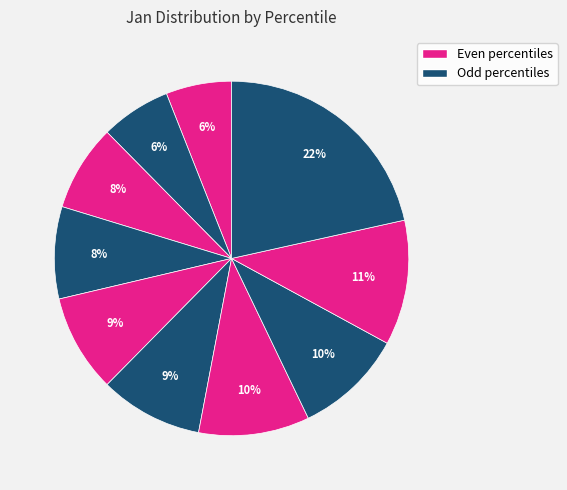

How many slices are in this pie chart?

10